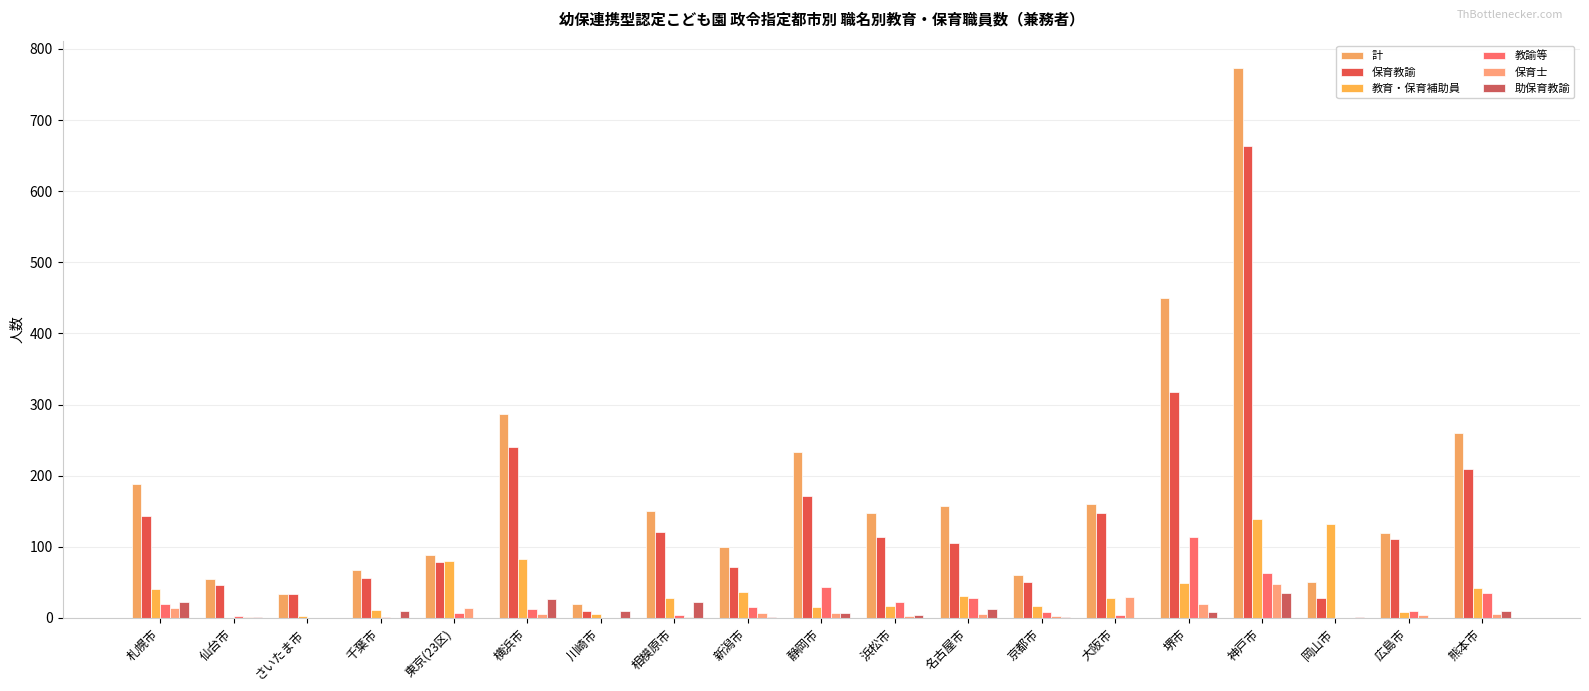

What is the sum of all 教育・保育補助員 values?

765